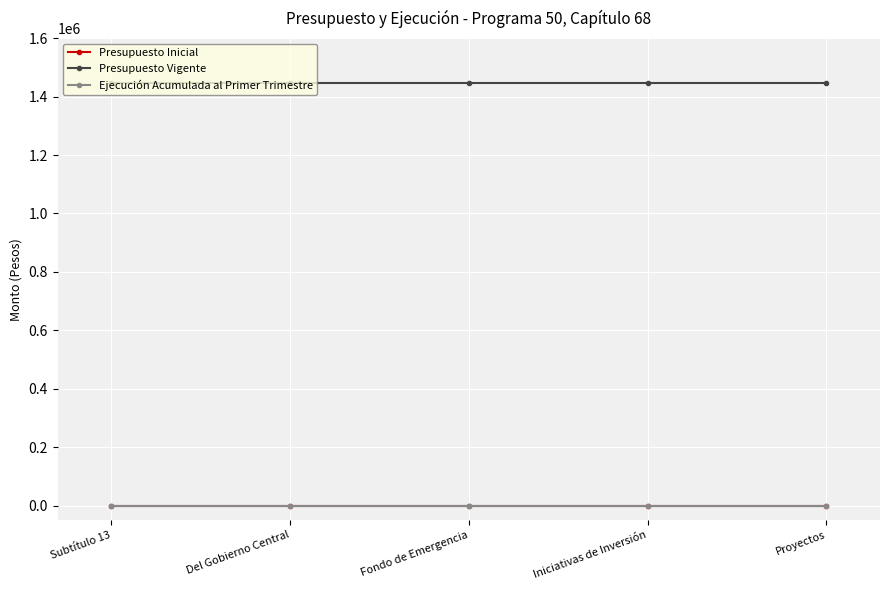

Is this an area chart (filled region under the line)?

No